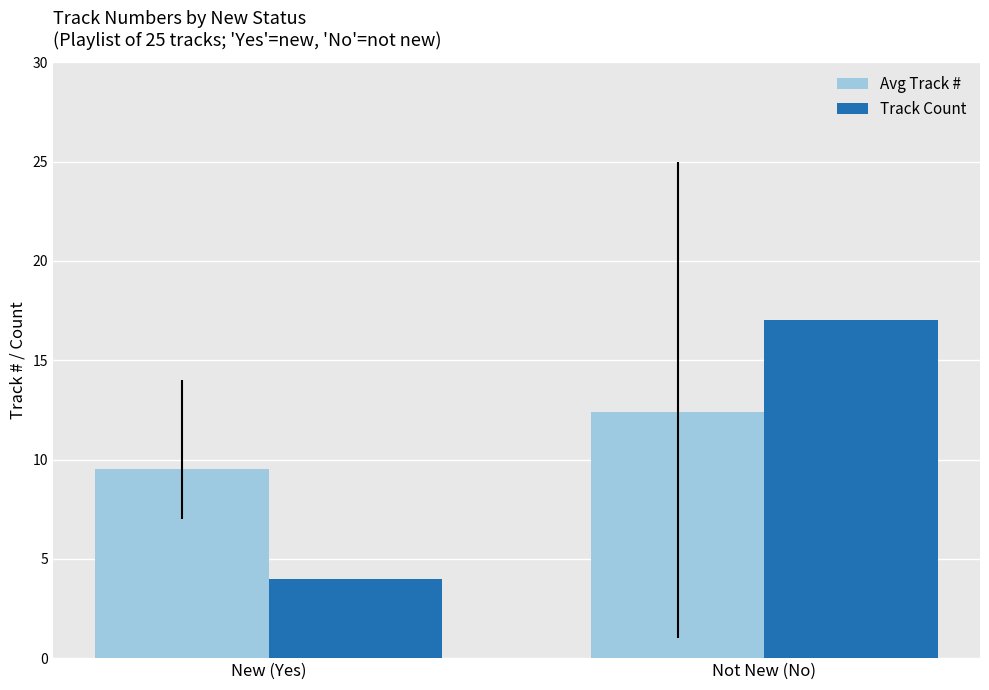

List the series in order of their peak value, highest first.

Track Count, Avg Track #